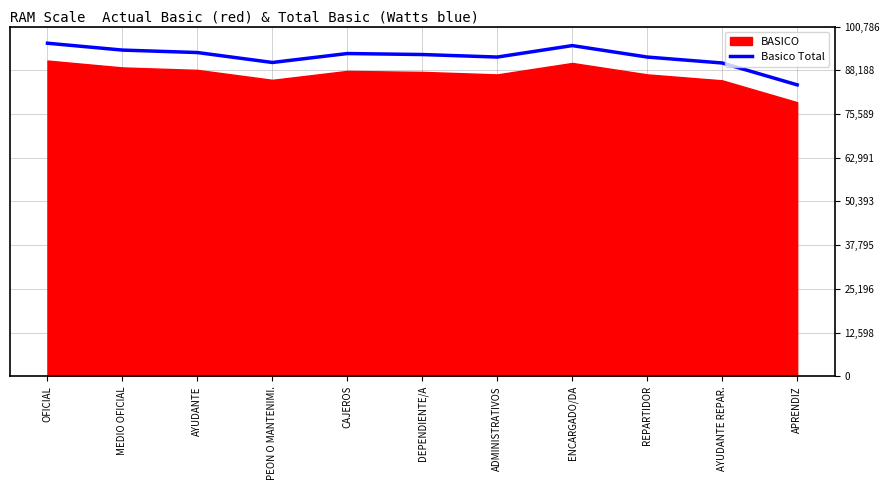

What is the difference between the maximum and minimum values?

11998.2